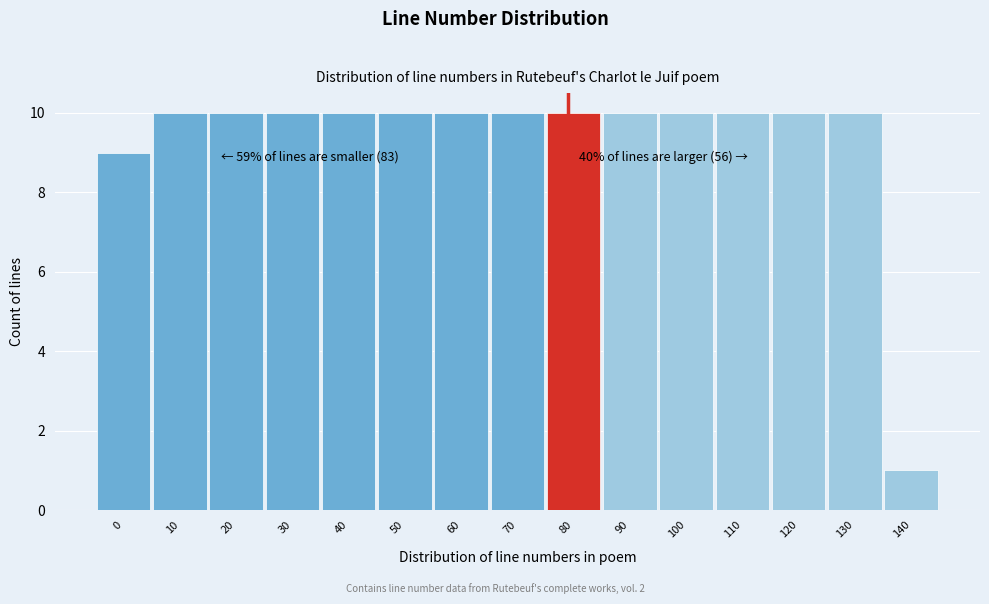

Reading left to right, list all the values displayed in this chart.

9	10	10	10	10	10	10	10	10	10	10	10	10	10	1